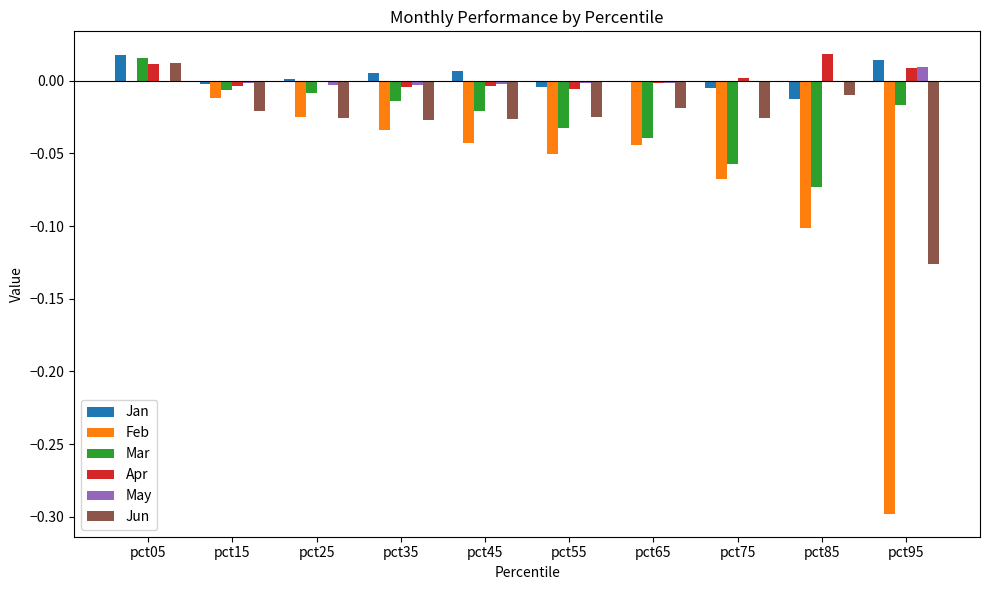

Which series changed the most between pct45 and pct85?

Feb